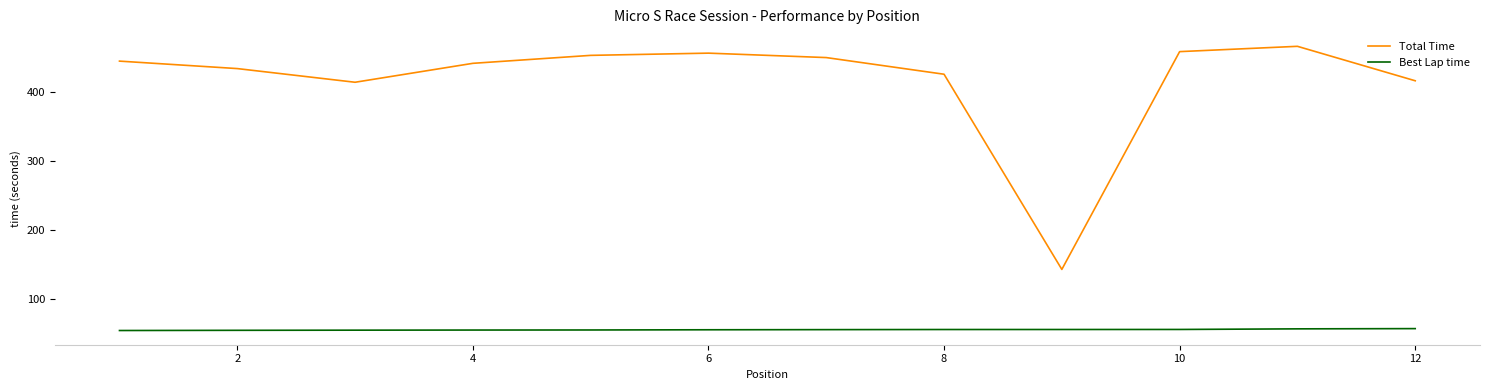

What is the maximum value for Best Lap time?

56.9